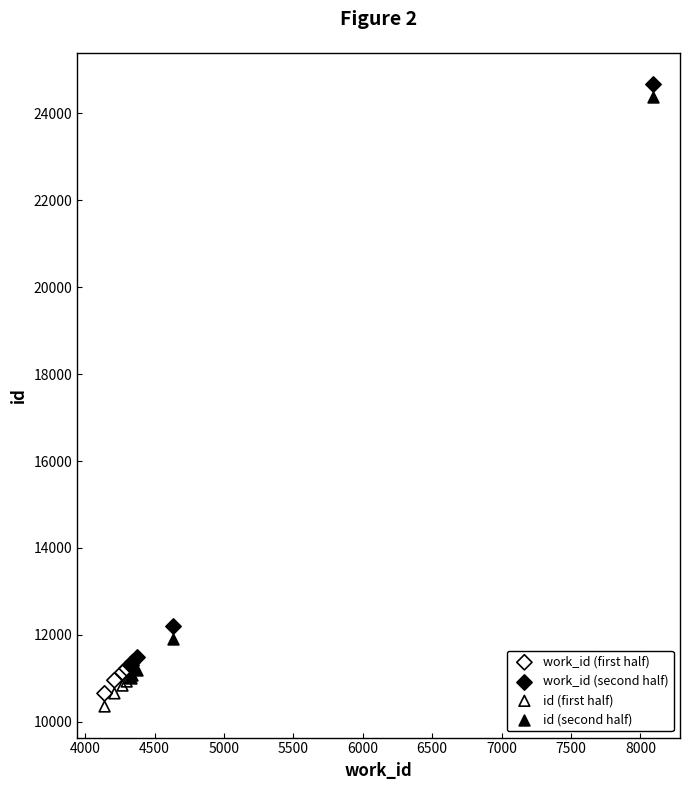

What are all the series names shown in the legend?

work_id (first half), work_id (second half), id (first half), id (second half)